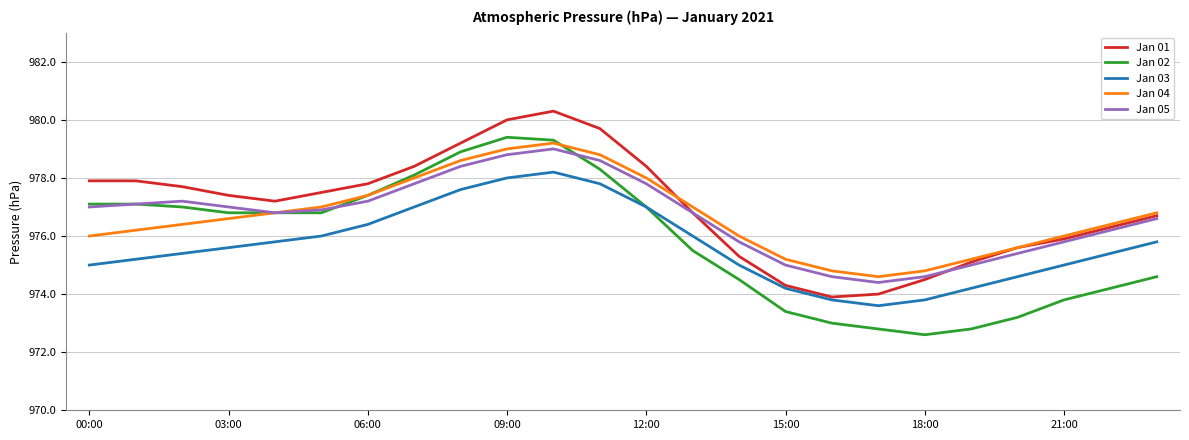

Which series has the widest spread of values?

Jan 02